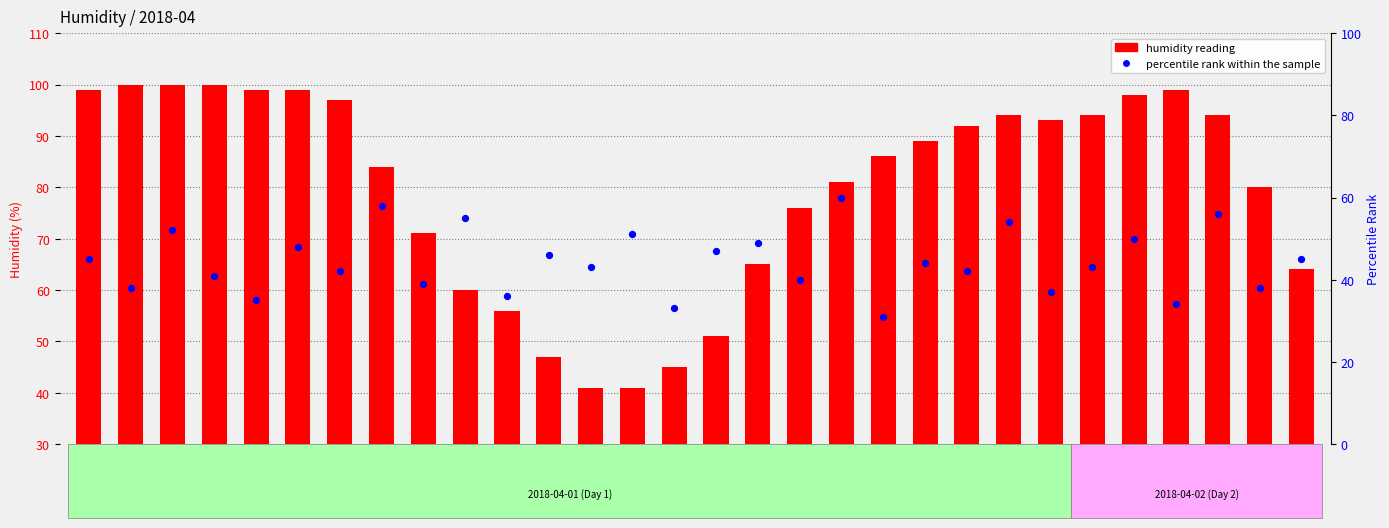

At which category is the sum across all series the highest?

02:00